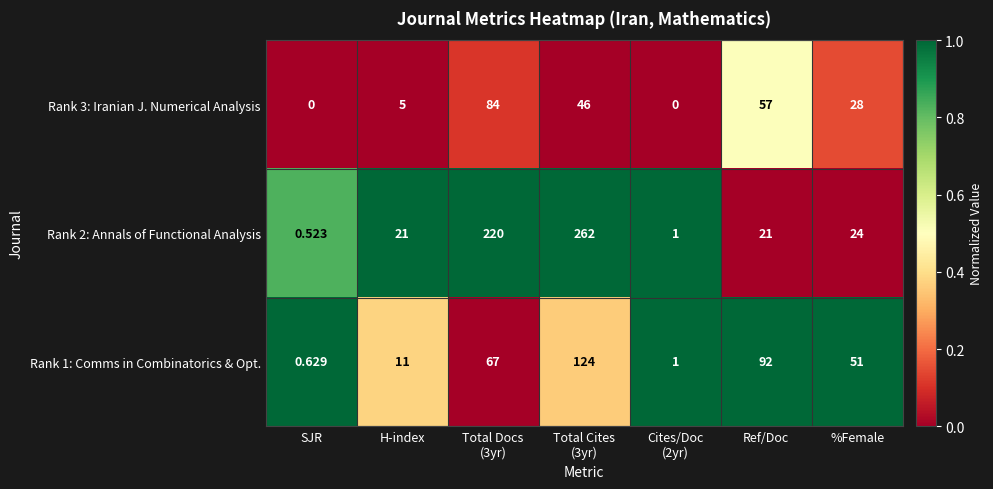

How many categories are shown in the chart?

7